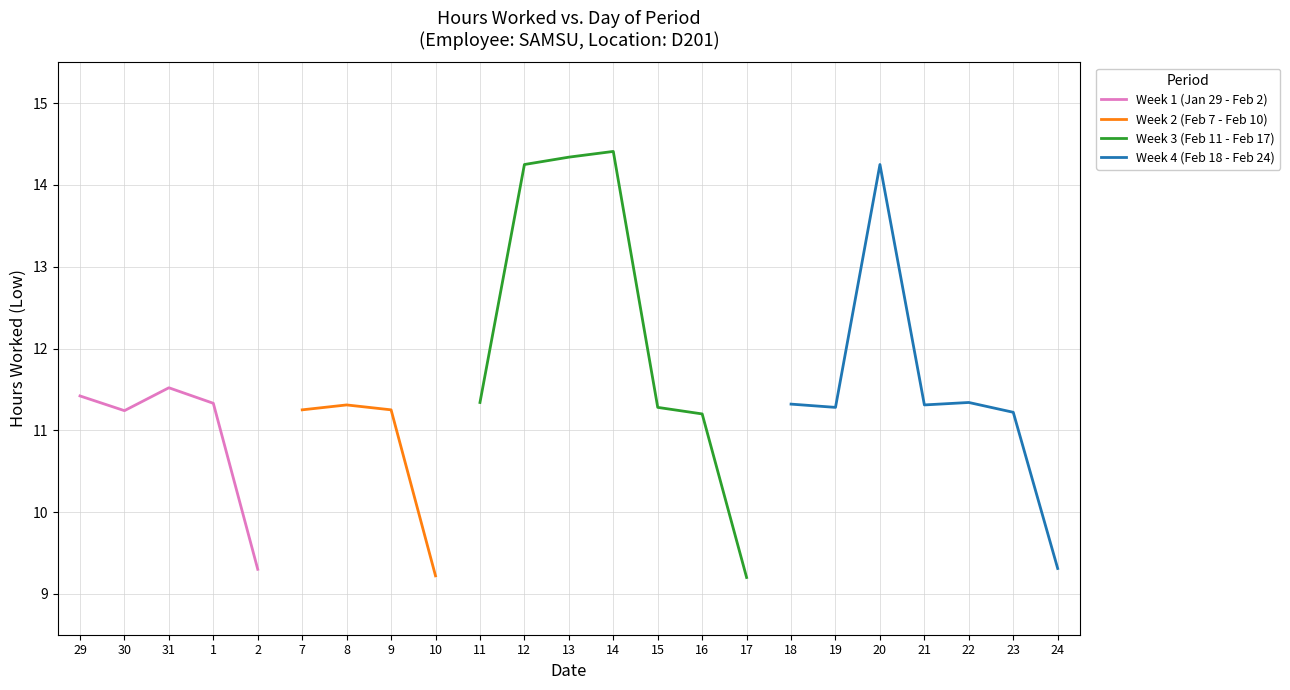

What is the difference between the maximum and minimum values?

5.2